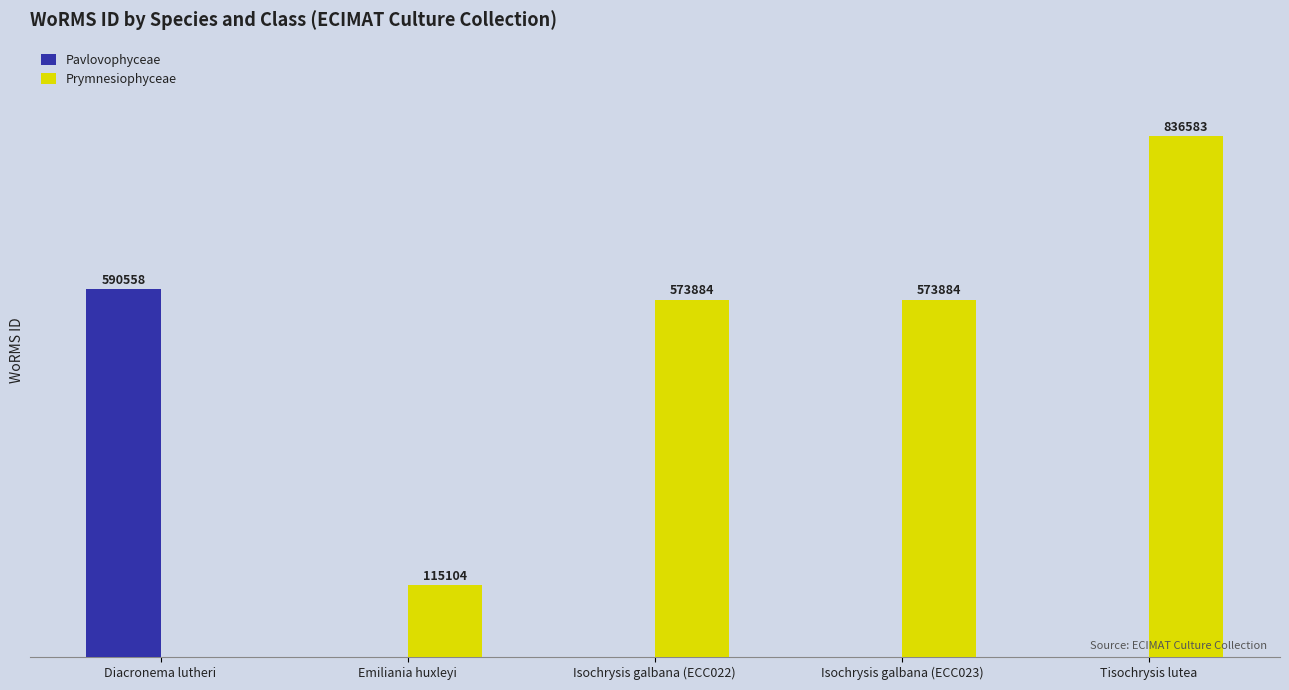

Which category has the highest value across all series?

Tisochrysis lutea